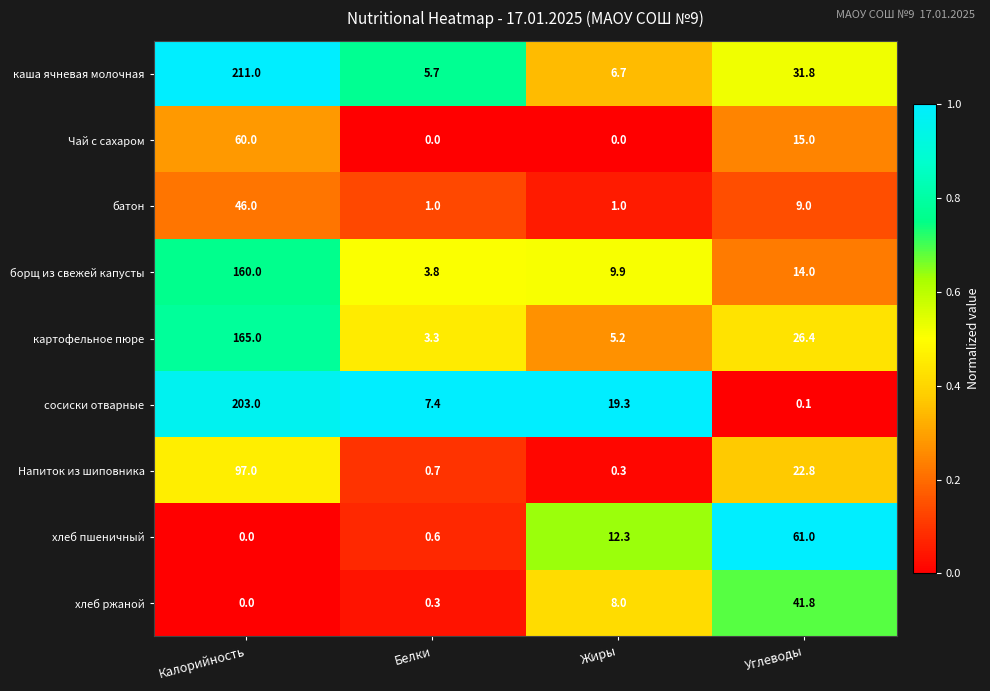

The Чай с сахаром series shows 34.3 at Калорийность. True or false?

False